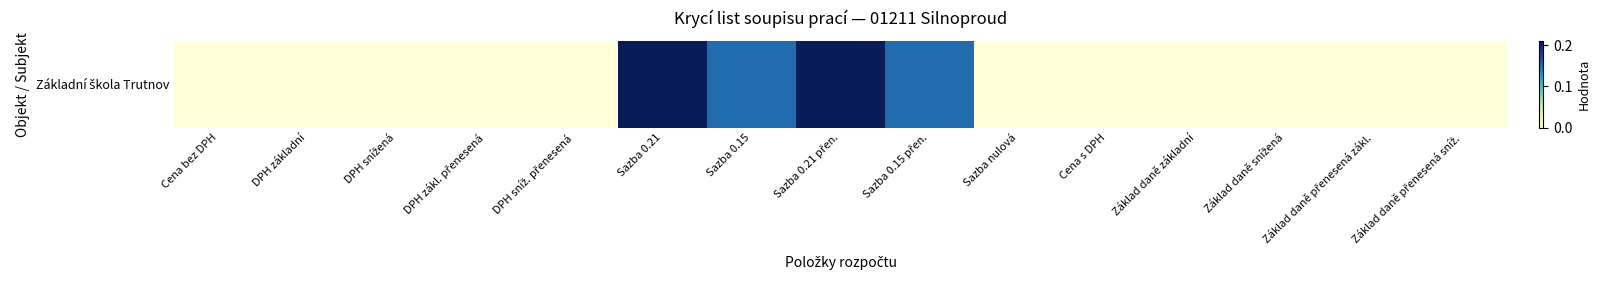

How many values are above zero?

4